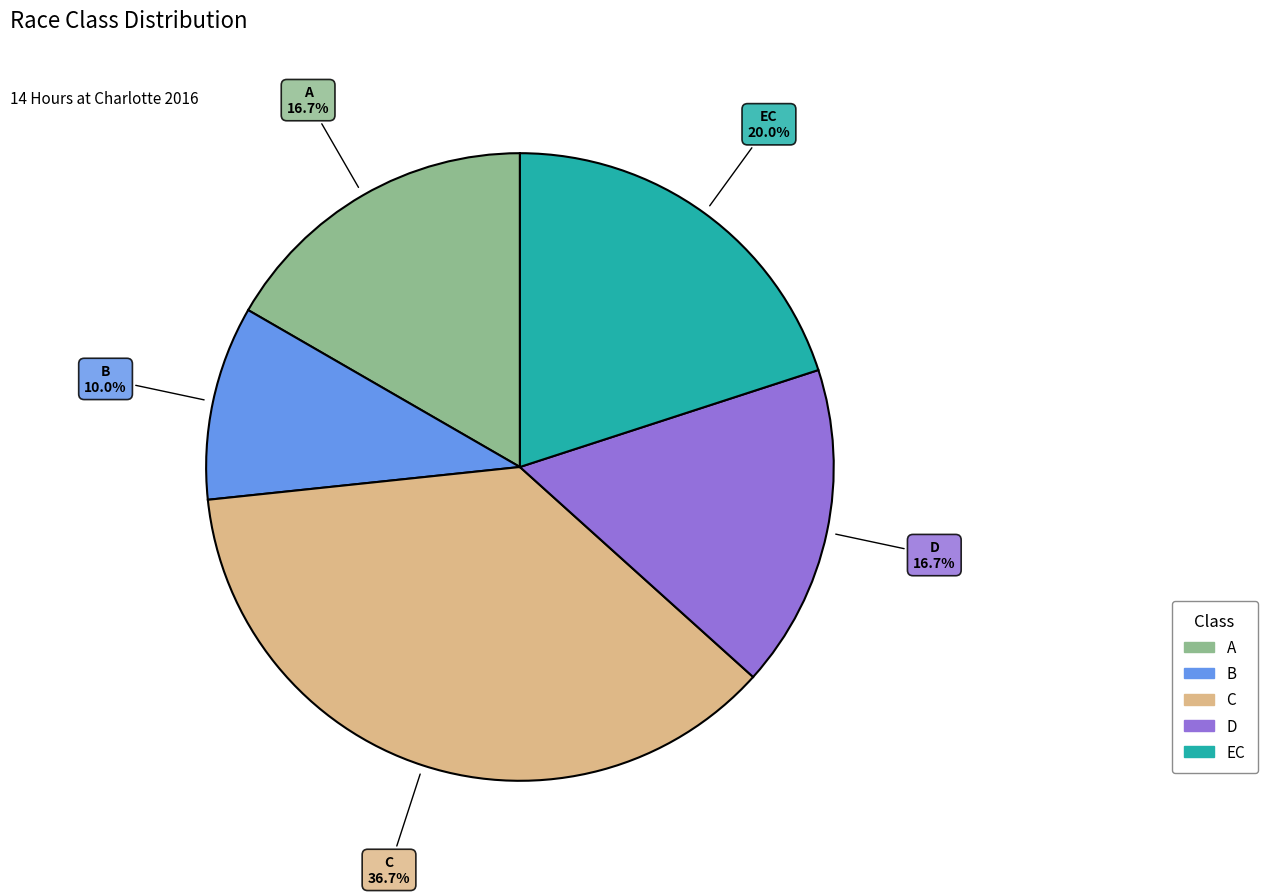

How many slices are in this pie chart?

5